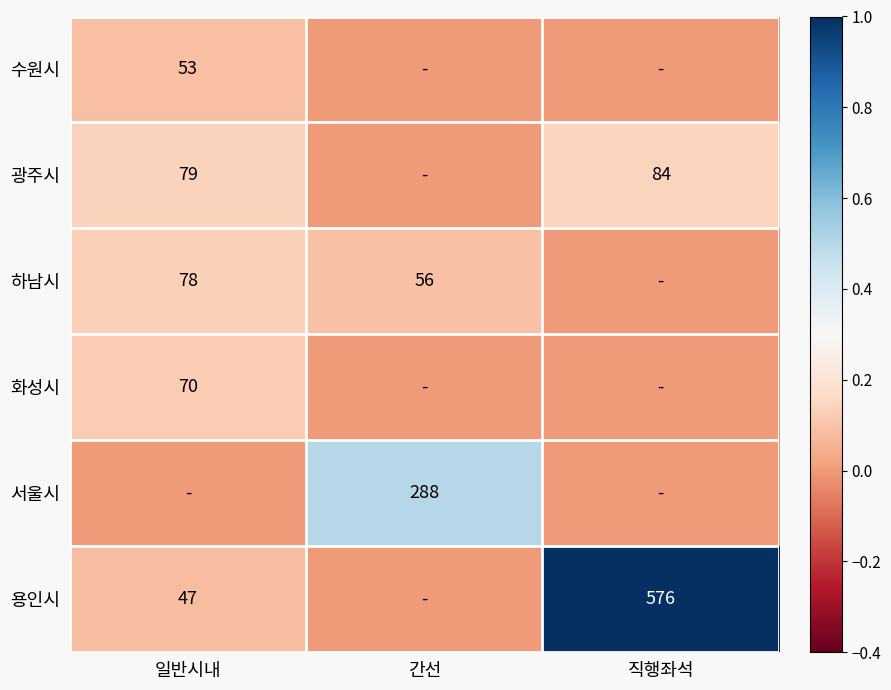

What is the sum of the 용인시 values at 일반시내 and 직행좌석?

623